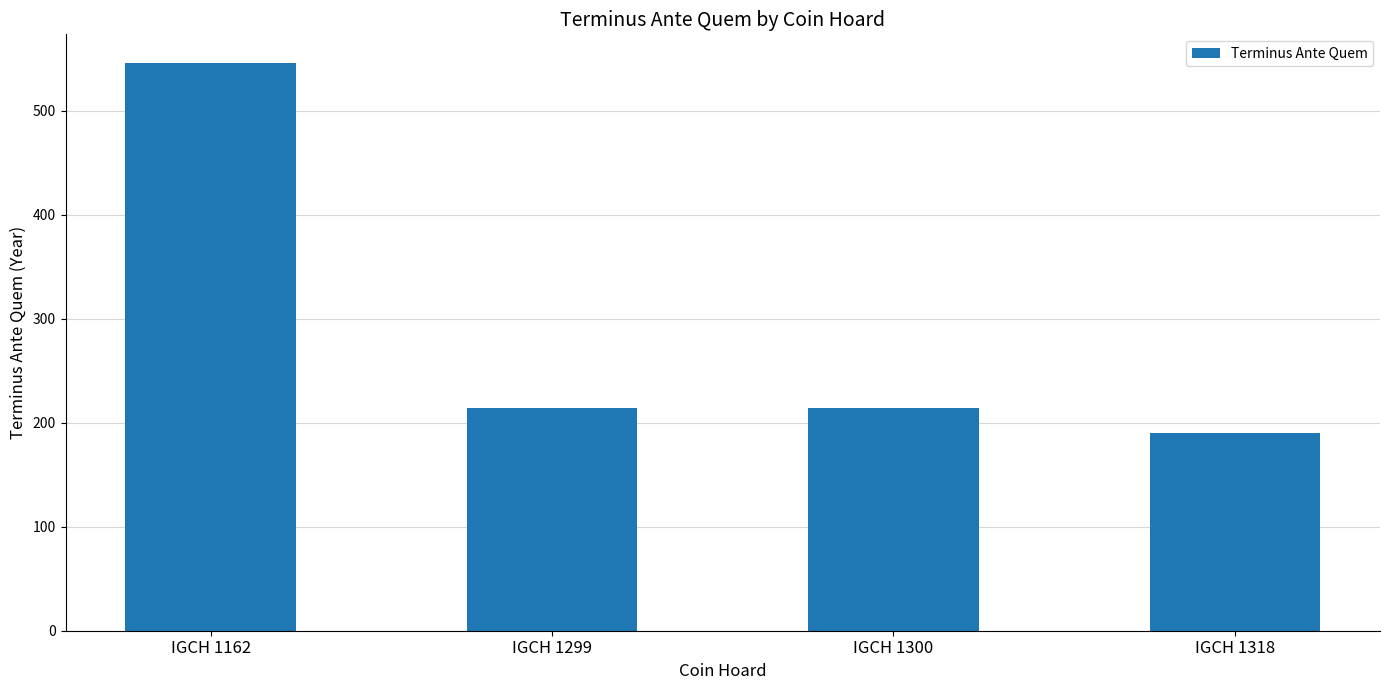

At which label does the data first exceed 214?

IGCH 1162